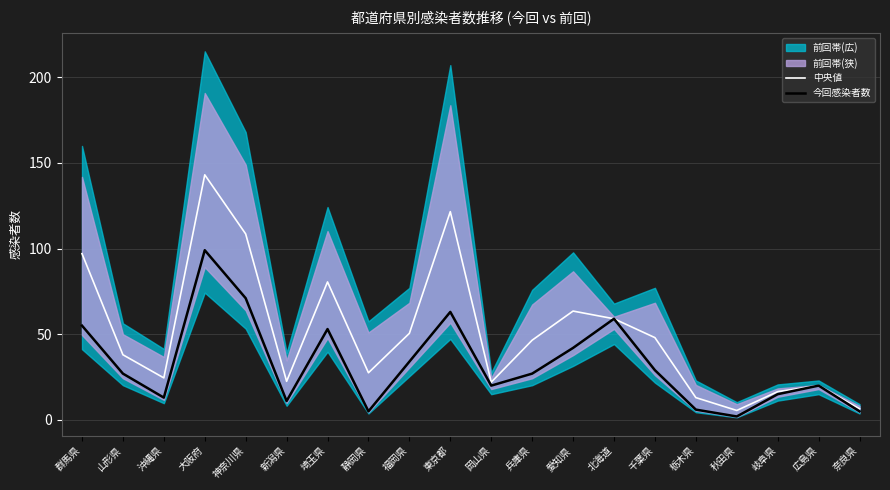

What is the average value of the 今回感染者数 series?

32.8